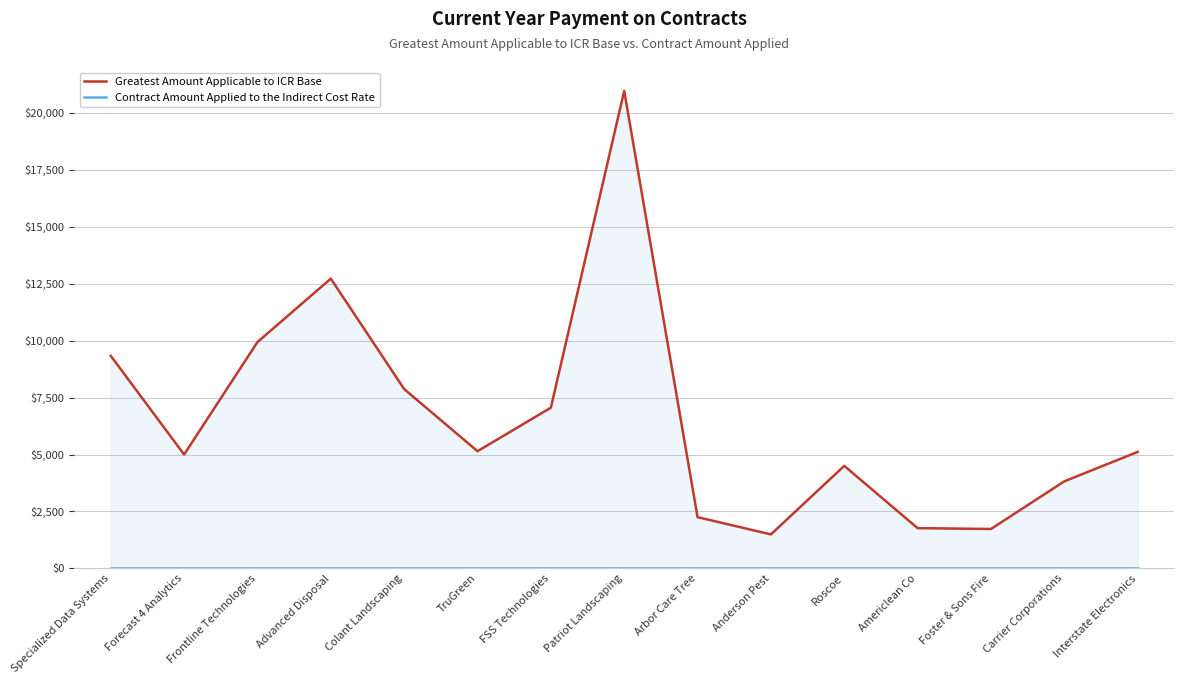

What is the average value of the Greatest Amount Applicable to ICR Base series?

6581.6